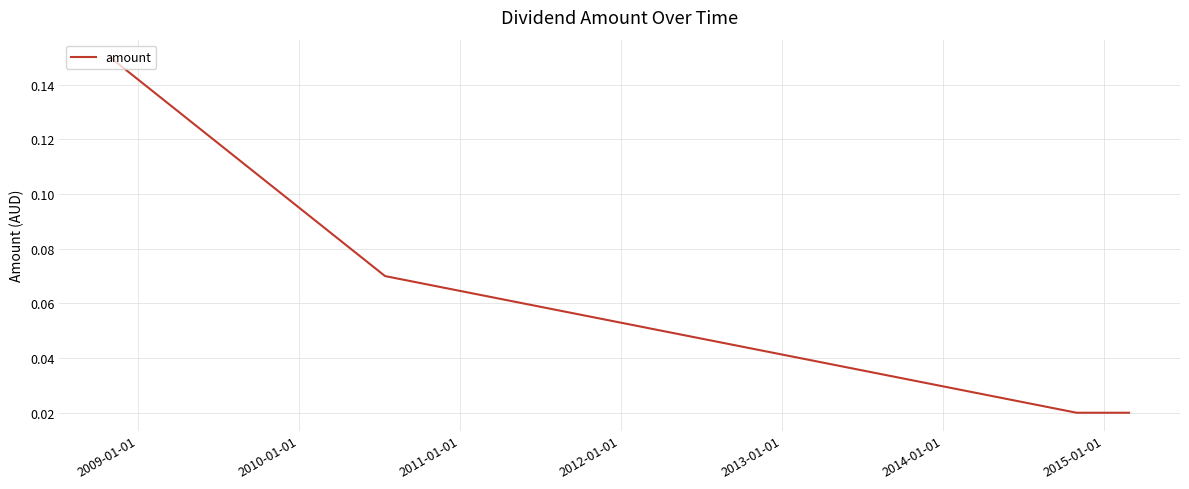

How many values are between 0 and 1?

4